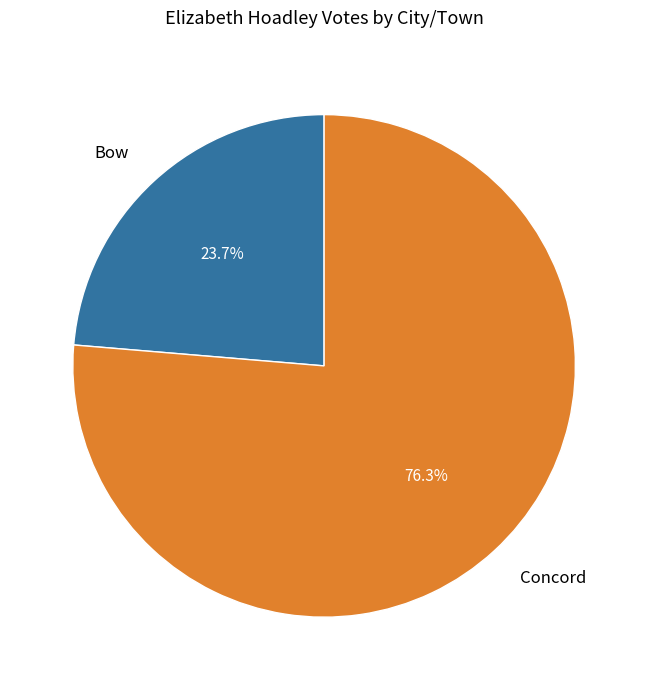

To the nearest percent, what portion does Concord represent?

76%